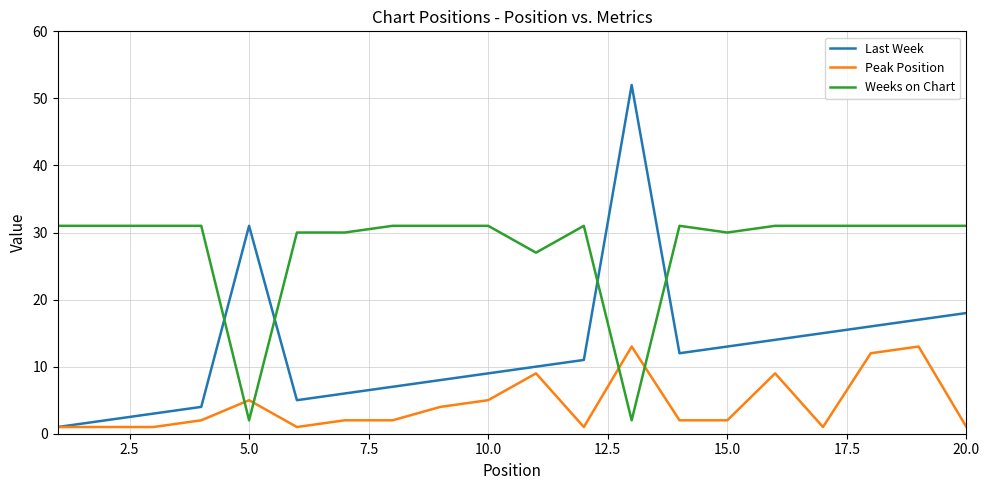

How many lines are shown in the chart?

3